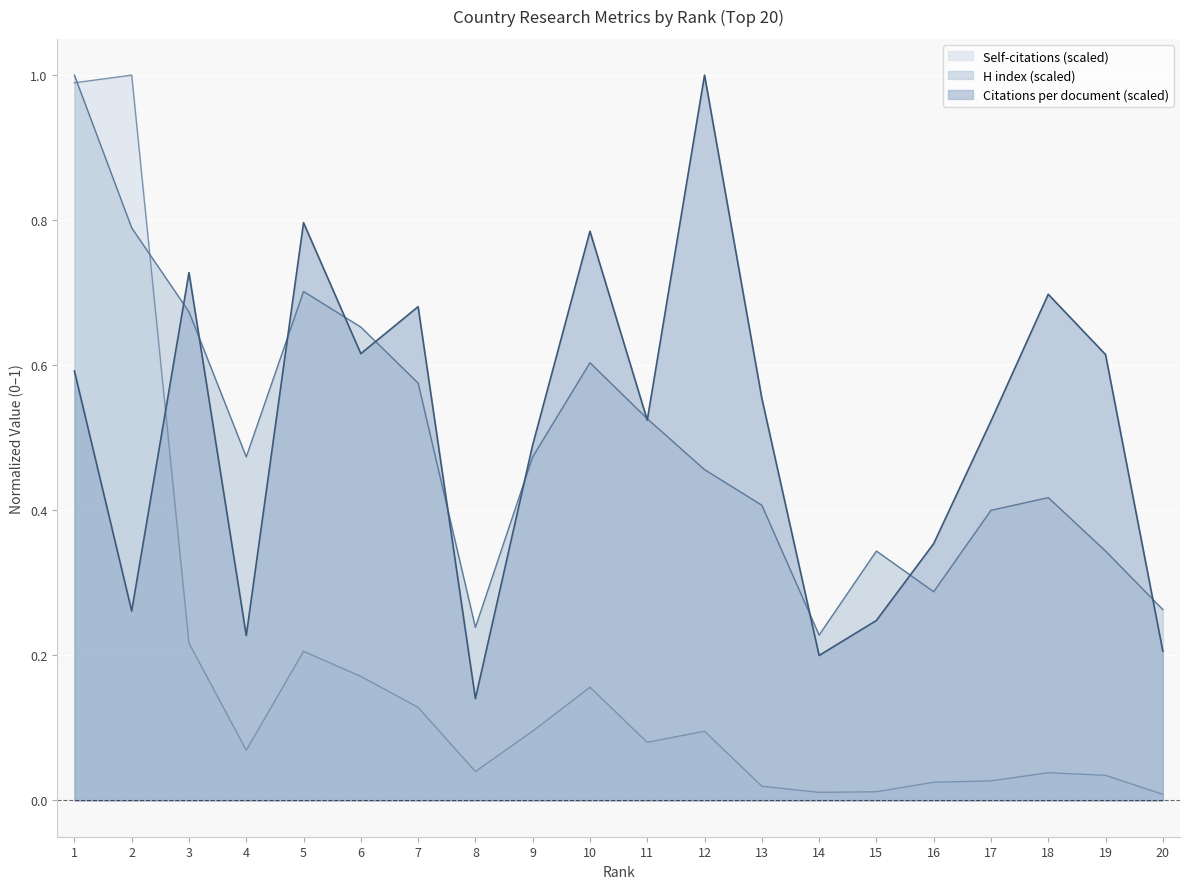

Does the chart display data point markers on the line(s)?

No